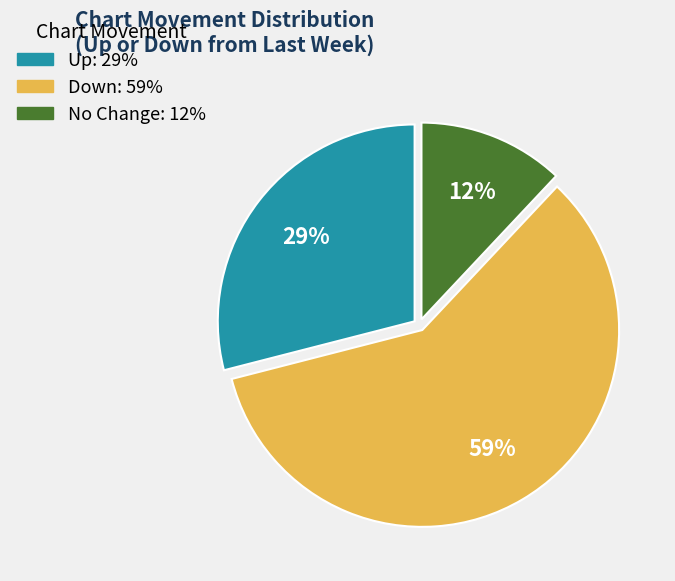

To the nearest percent, what is the average slice percentage?

33%